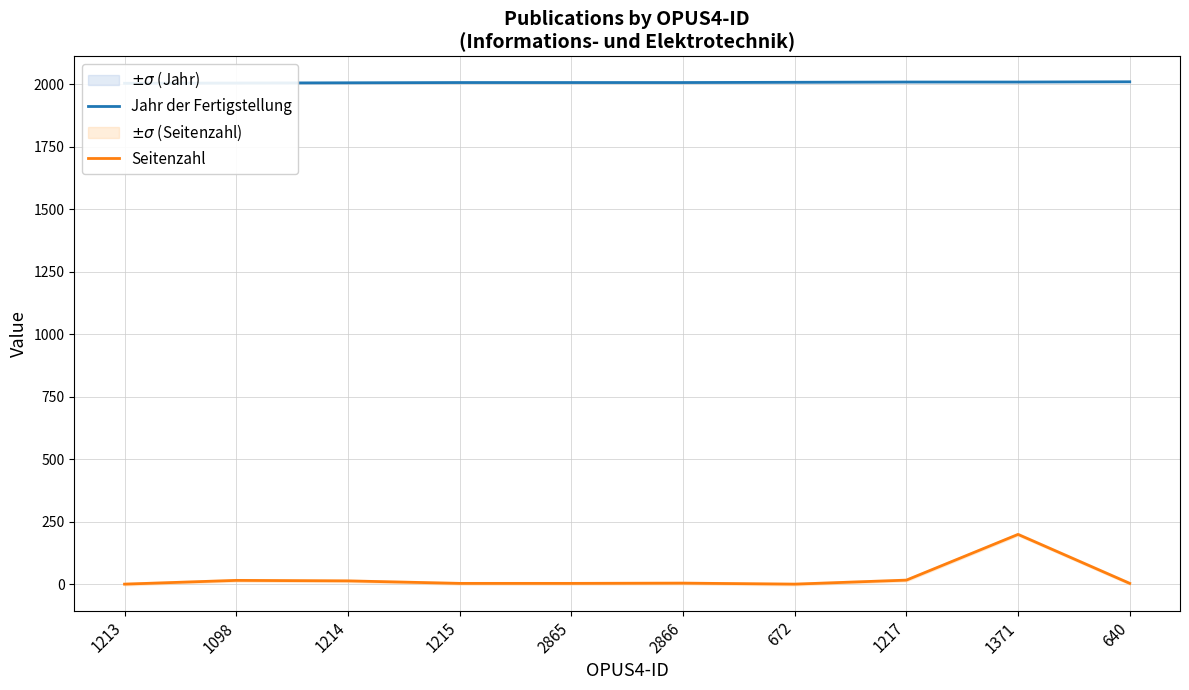

True or false: Seitenzahl and Jahr der Fertigstellung cross at least once.

False